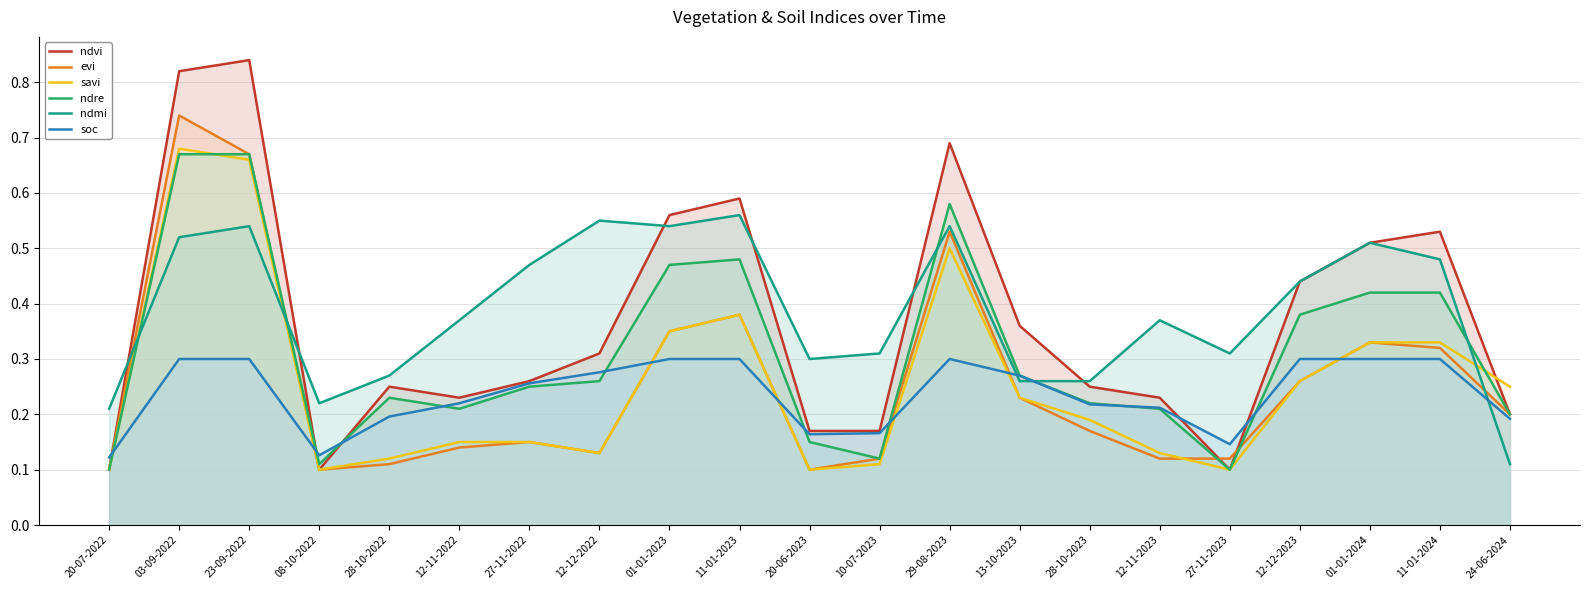

Reading left to right, transcribe all the data shown in this chart.

ndvi: 0.1	0.8	0.8	0.1	0.2	0.2	0.3	0.3	0.6	0.6	0.2	0.2	0.7	0.4	0.2	0.2	0.1	0.4	0.5	0.5	0.2
evi: 0.1	0.7	0.7	0.1	0.1	0.1	0.1	0.1	0.3	0.4	0.1	0.1	0.5	0.2	0.2	0.1	0.1	0.3	0.3	0.3	0.2
savi: 0.1	0.7	0.7	0.1	0.1	0.1	0.1	0.1	0.3	0.4	0.1	0.1	0.5	0.2	0.2	0.1	0.1	0.3	0.3	0.3	0.2
ndre: 0.1	0.7	0.7	0.1	0.2	0.2	0.2	0.3	0.5	0.5	0.1	0.1	0.6	0.3	0.2	0.2	0.1	0.4	0.4	0.4	0.2
ndmi: 0.2	0.5	0.5	0.2	0.3	0.4	0.5	0.6	0.5	0.6	0.3	0.3	0.5	0.3	0.3	0.4	0.3	0.4	0.5	0.5	0.1
soc: 0.1	0.3	0.3	0.1	0.2	0.2	0.3	0.3	0.3	0.3	0.2	0.2	0.3	0.3	0.2	0.2	0.1	0.3	0.3	0.3	0.2